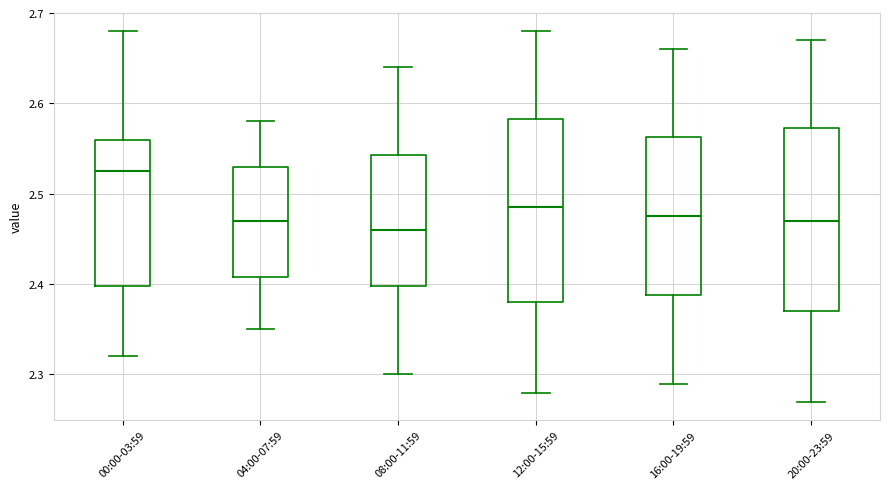

Reading left to right, read every box against the y-axis: the position of its median line, the range the box covers, and the ends of its whiskers. The values are not printed on the chart, so give them approximately, as read against the axis.

00:00-03:59: median 2.53, box 2.40 to 2.56, whiskers 2.32 to 2.68
04:00-07:59: median 2.47, box 2.41 to 2.53, whiskers 2.35 to 2.58
08:00-11:59: median 2.46, box 2.40 to 2.54, whiskers 2.30 to 2.64
12:00-15:59: median 2.49, box 2.38 to 2.58, whiskers 2.28 to 2.68
16:00-19:59: median 2.48, box 2.39 to 2.56, whiskers 2.29 to 2.66
20:00-23:59: median 2.47, box 2.37 to 2.57, whiskers 2.27 to 2.67